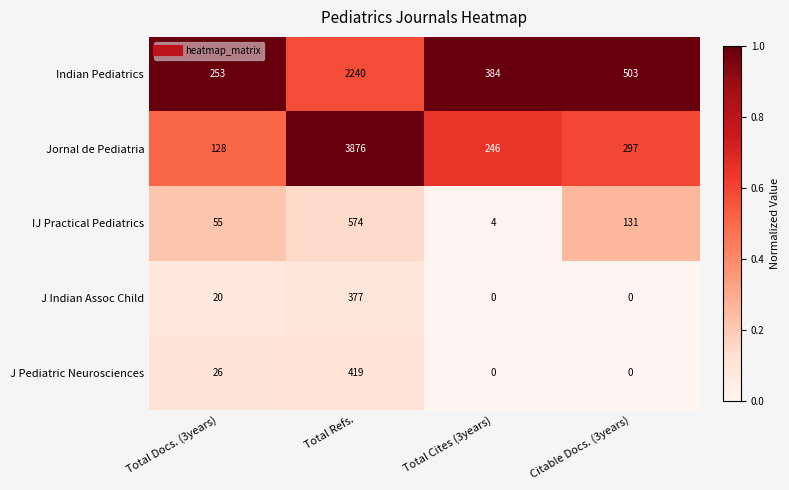

What is the average value of the Indian Pediatrics series?

845